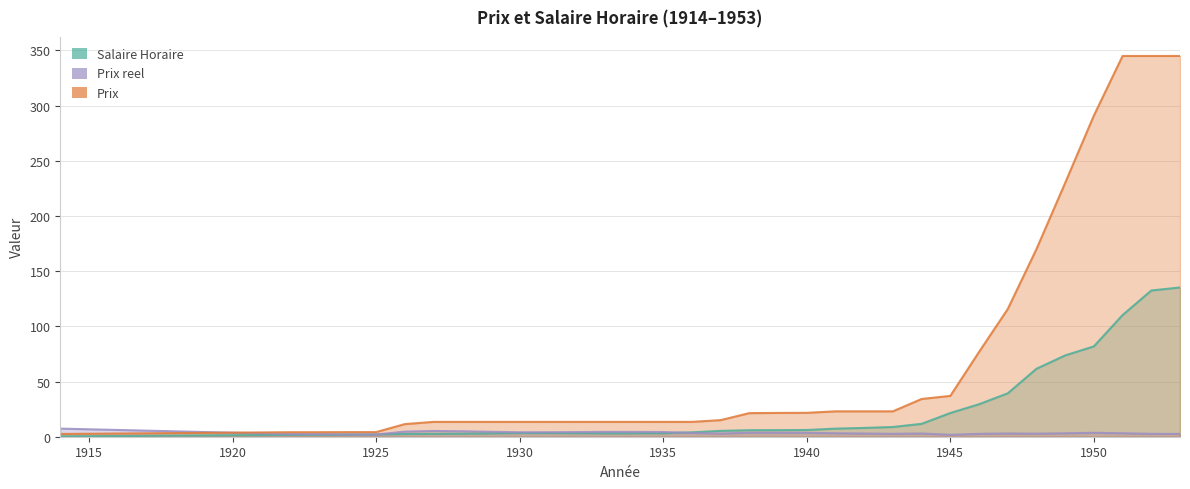

What is the sum of all Salaire Horaire values?

786.2